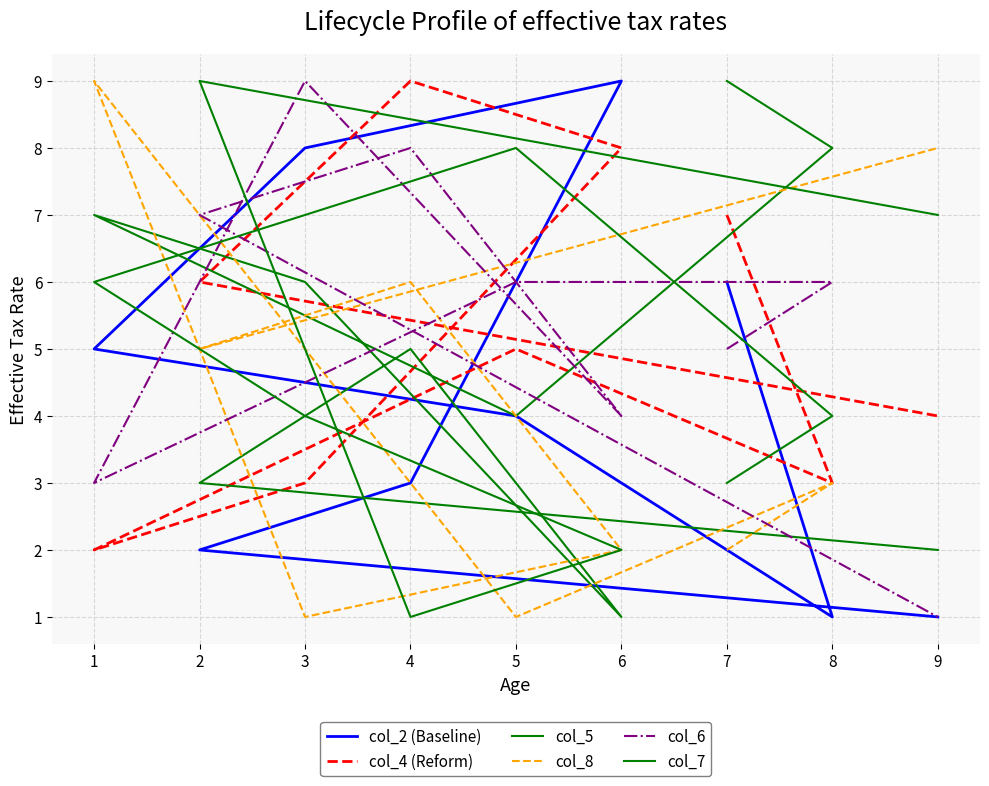

List the labels in order of col_7 value, smallest first.

4, 6, 7, 8, 3, 1, 9, 5, 2